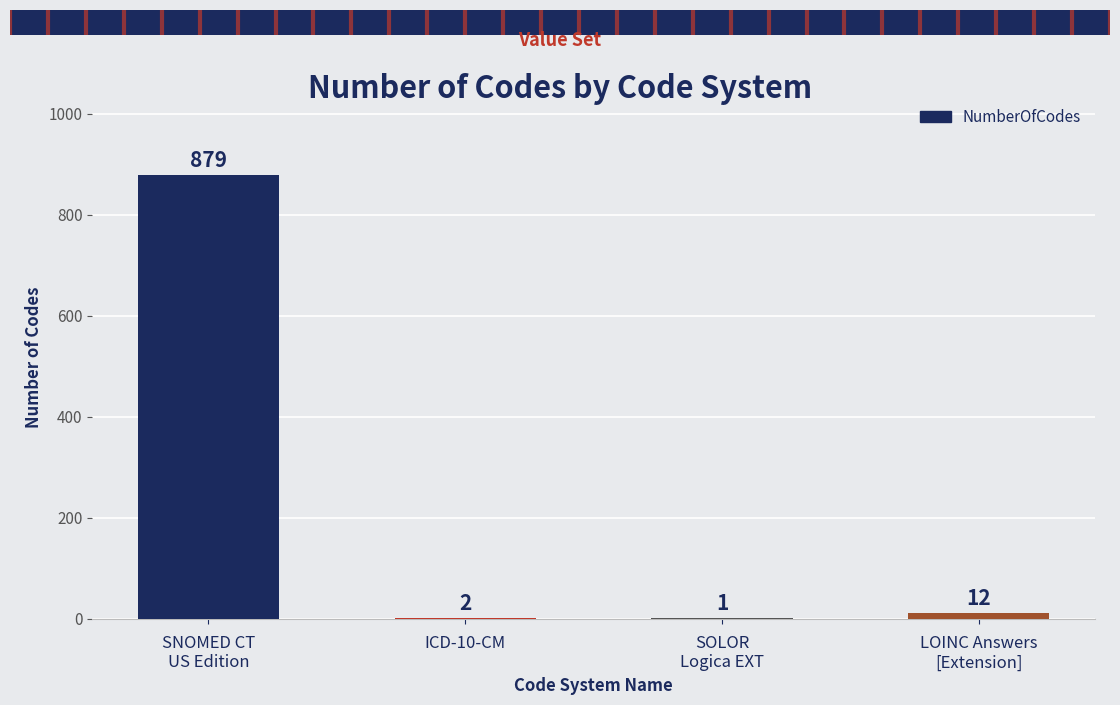

Where does the data first go above 12?

SNOMED CT
US Edition